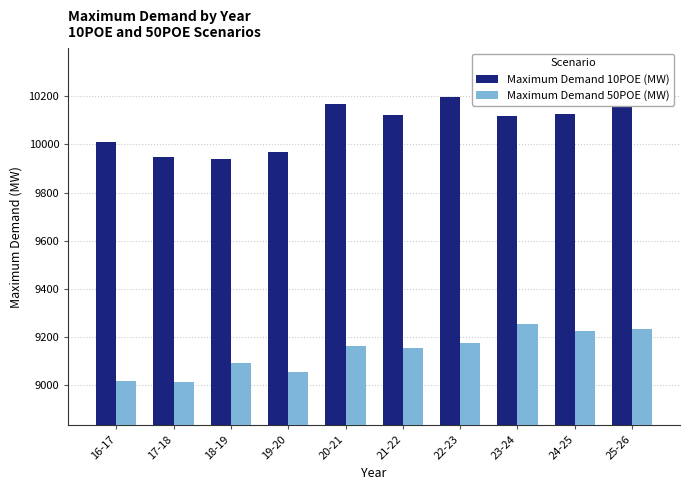

What is the value of the Maximum Demand 10POE (MW) bar at the 6th from the left?

10120.1